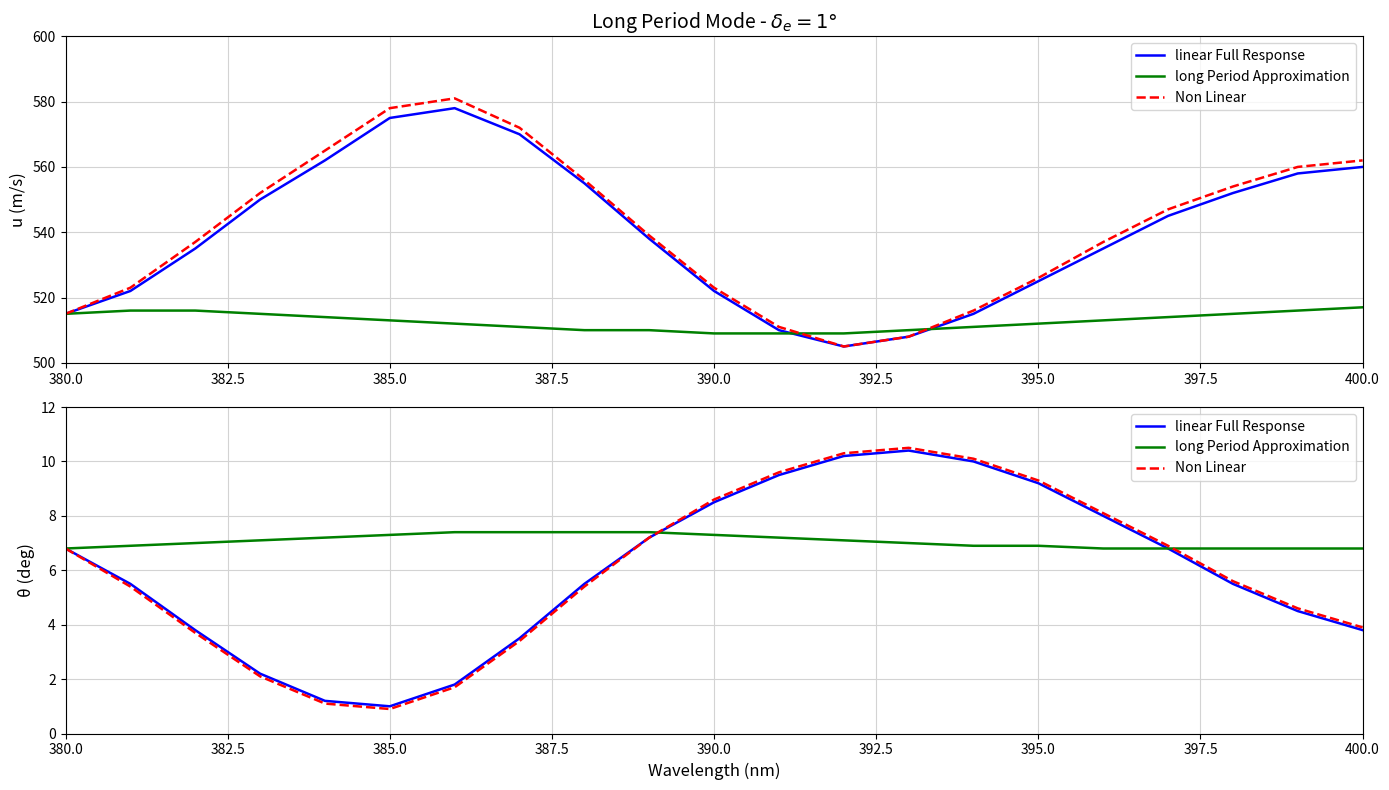

Does the chart display data point markers on the line(s)?

No